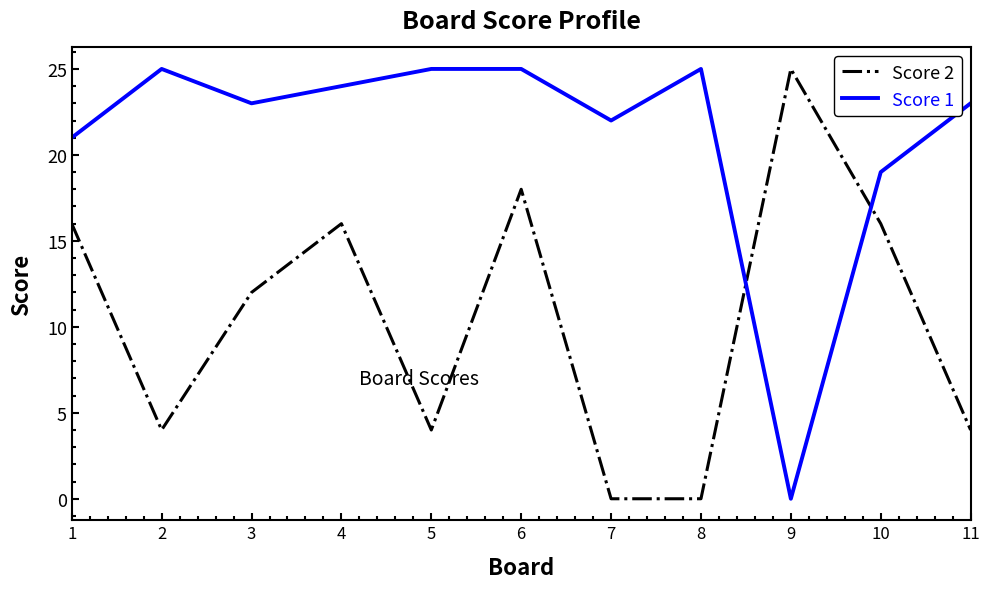

Is this an area chart (filled region under the line)?

No